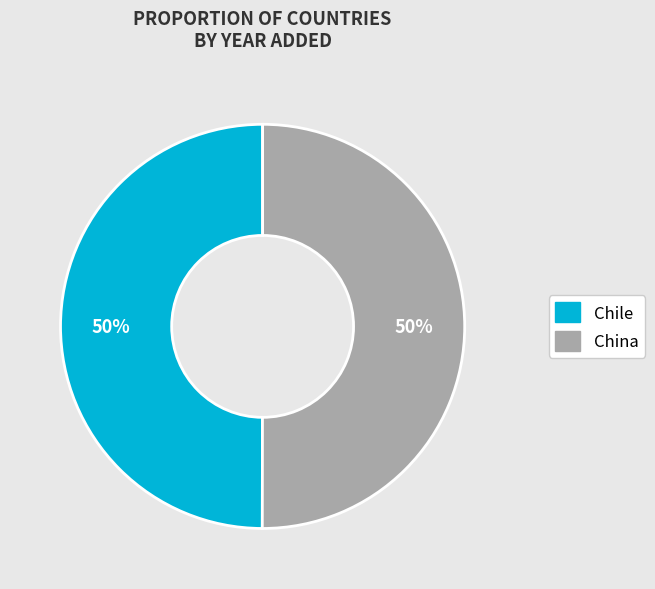

What is the ratio of the value at China to the value at Chile?

1.0